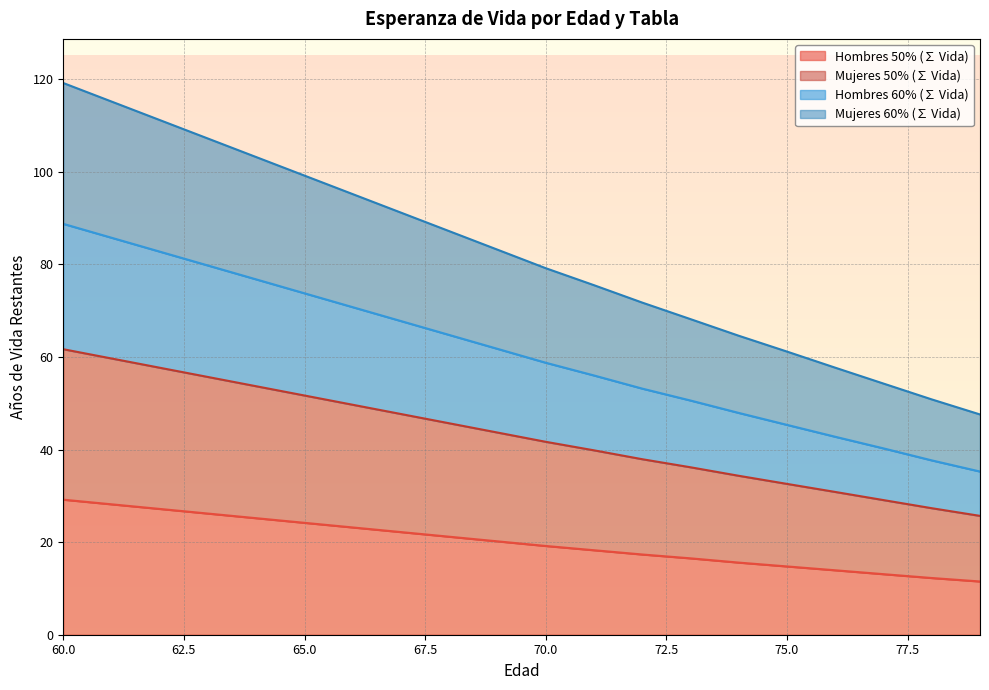

Does the chart display data point markers on the line(s)?

No